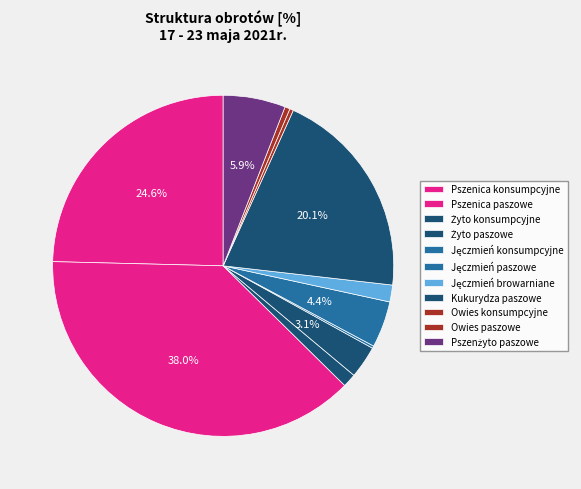

What is the change in value from Żyto paszowe to Jęczmień browarniane?

-1.5